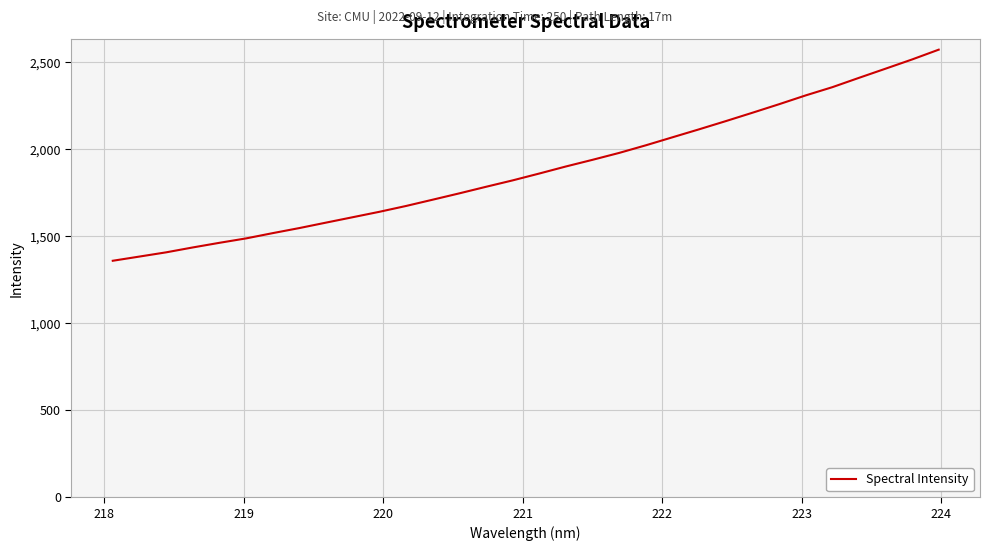

What is the minimum value shown in the chart?

1359.9